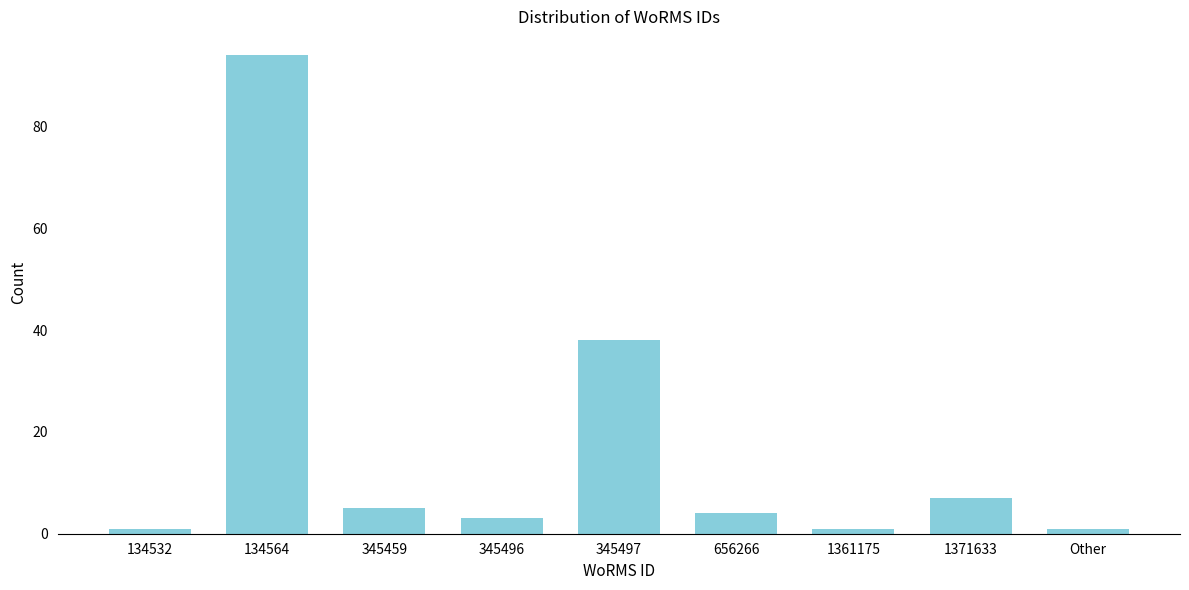

Reading left to right, transcribe all the data shown in this chart.

134532=1	134564=94	345459=5	345496=3	345497=38	656266=4	1361175=1	1371633=7	Other=1